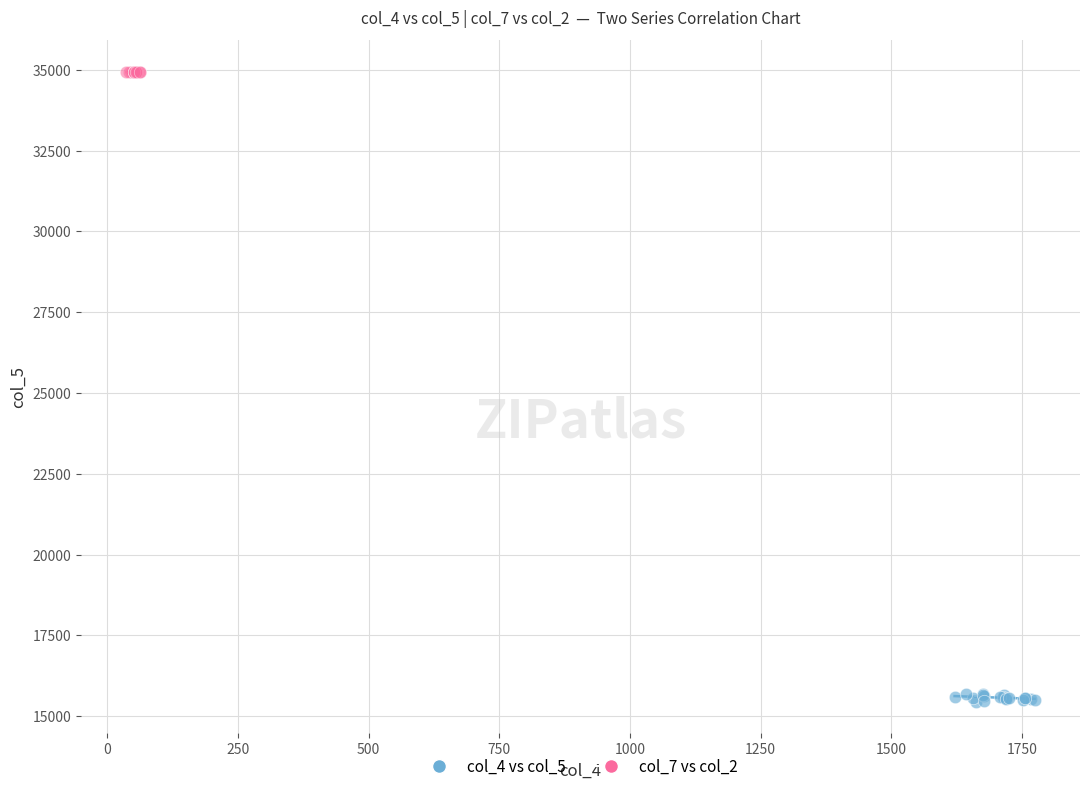

Which series reaches the maximum Y coordinate?

col_7 vs col_2